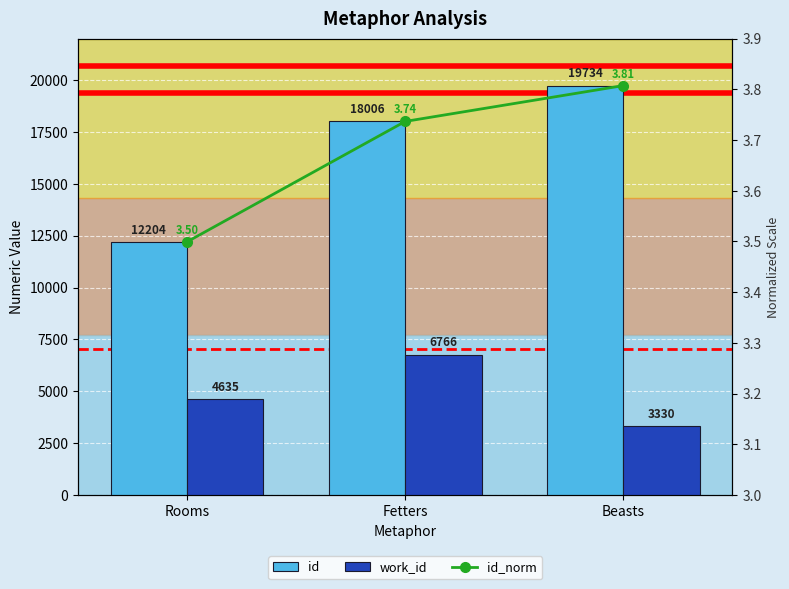

What is the spread (max minus min) of values at Fetters?

18002.3